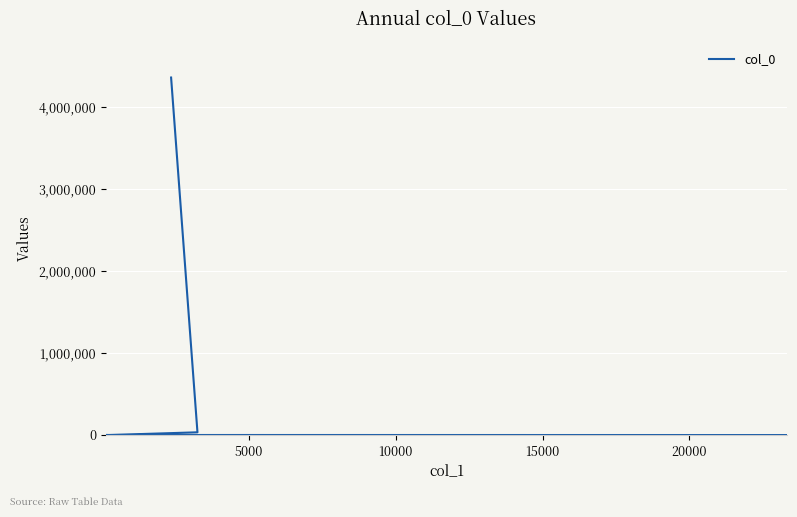

What is the average value?

731775.8